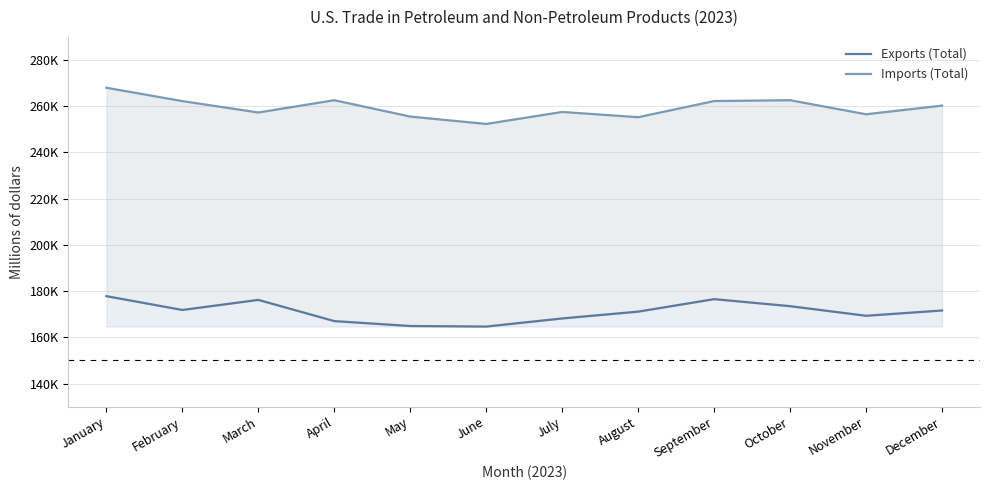

Reading left to right, what are all the values shown in this chart?

Exports (Total): 177822	171839	176198	167022	164898	164661	168173	171122	176524	173482	169327	171615
Imports (Total): 267994	262211	257286	262600	255516	252330	257517	255253	262234	262594	256517	260261